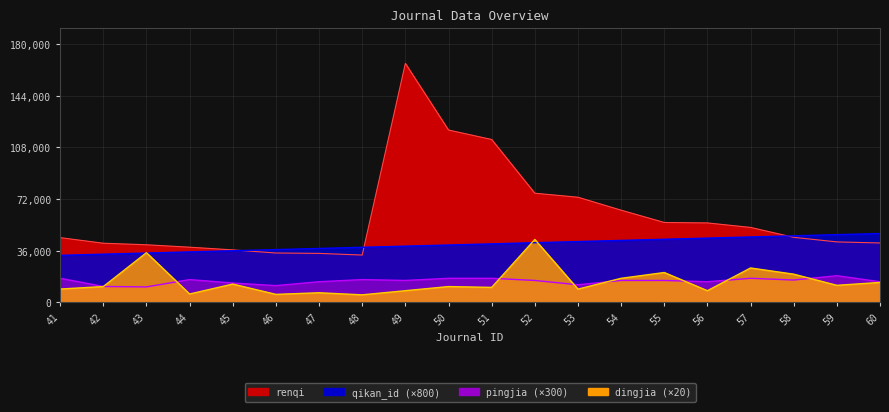

Reading left to right, extract all data points from this chart.

renqi: 45132.0	41233.0	40163.0	38473.0	36596.0	34434.0	34166.0	33005.0	166530.0	120100.0	113518.0	76081.0	73291.0	64255.0	55698.0	55383.0	52245.0	45342.0	42161.0	41426.0
dingjia: 9312.0	11040.0	34656.0	5856.0	12768.0	5600.0	6720.0	5280.0	8160.0	11040.0	10464.0	43872.0	9254.4	16800.0	20832.0	8160.0	24000.0	19680.0	11904.0	13920.0
pingjia: 16800.0	11100.0	10800.0	15900.0	13500.0	11700.0	14400.0	15900.0	15300.0	16800.0	16800.0	15300.0	12300.0	15300.0	15300.0	14400.0	16800.0	15600.0	18600.0	14400.0
qikan_id: 32800.0	33600.0	34400.0	35200.0	36000.0	36800.0	37600.0	38400.0	39200.0	40000.0	40800.0	41600.0	42400.0	43200.0	44000.0	44800.0	45600.0	46400.0	47200.0	48000.0